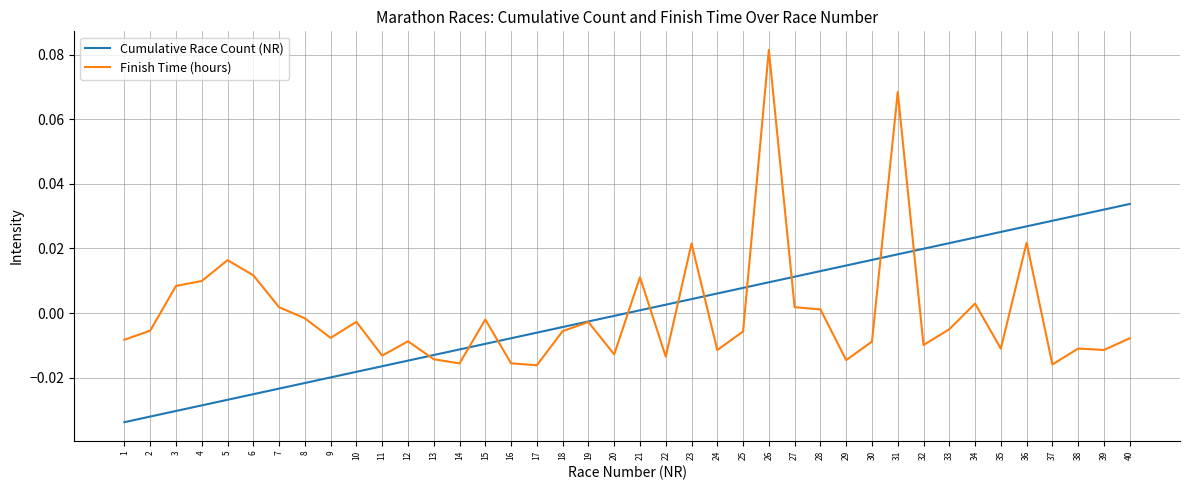

Which label corresponds to the largest value in the chart?

26